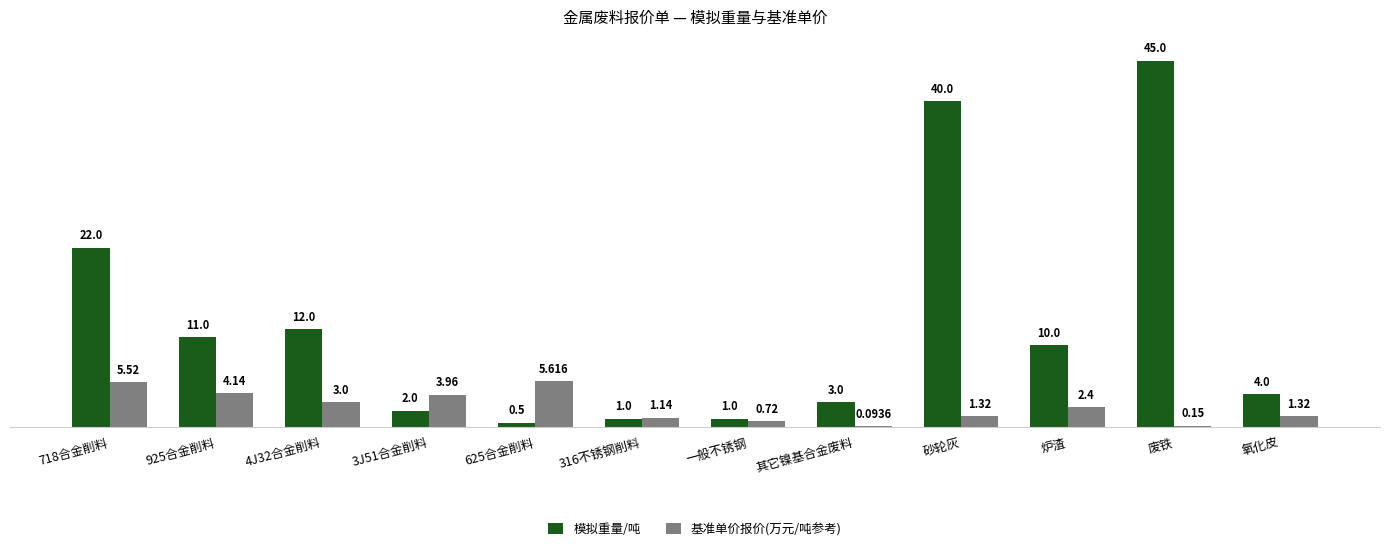

What is the total value across all series at 316不锈钢削料?

2.1